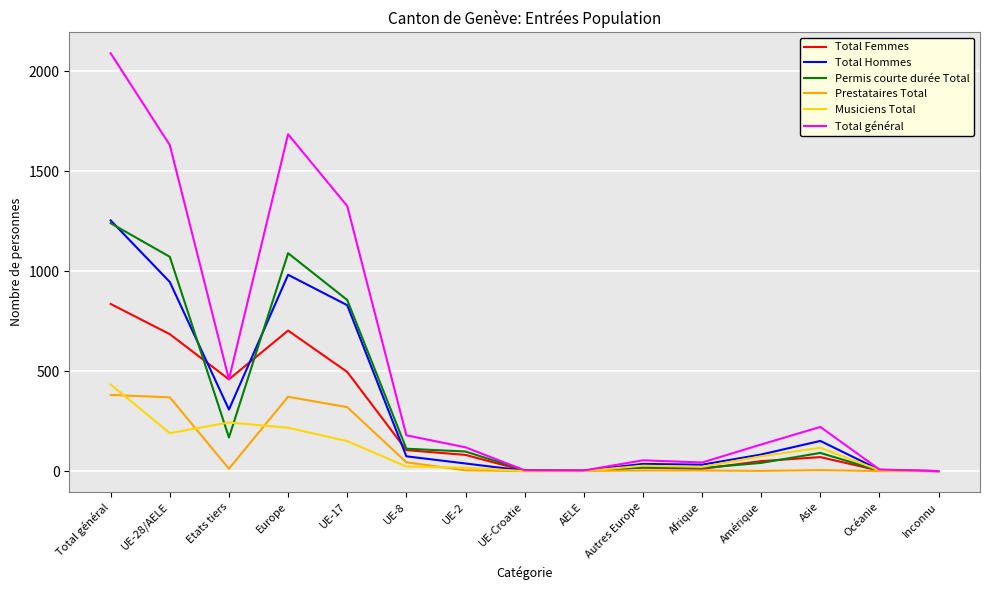

What is the maximum value for Total Hommes?

1254